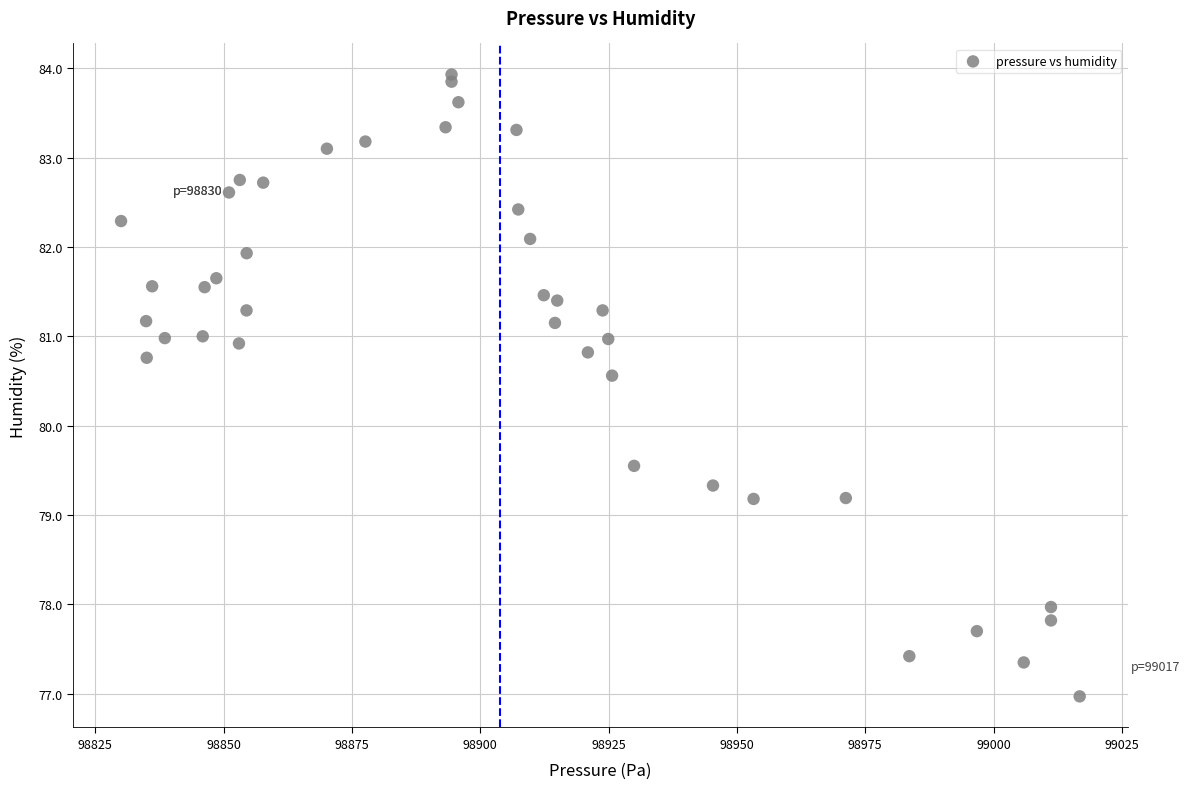

What is the range of X values (max minus min)?

186.8